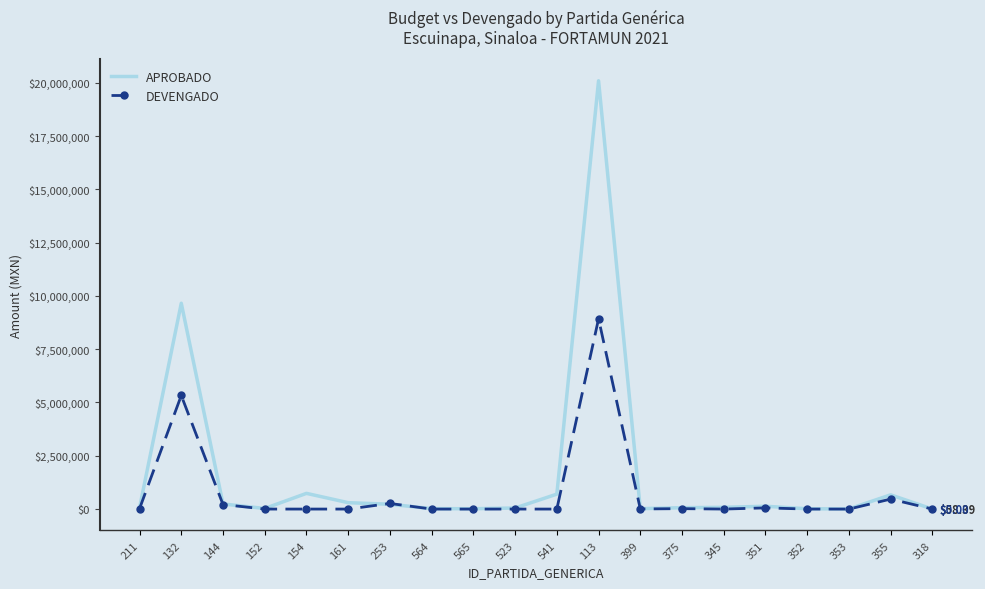

What is the spread (max minus min) of values at 132?

4327705.1